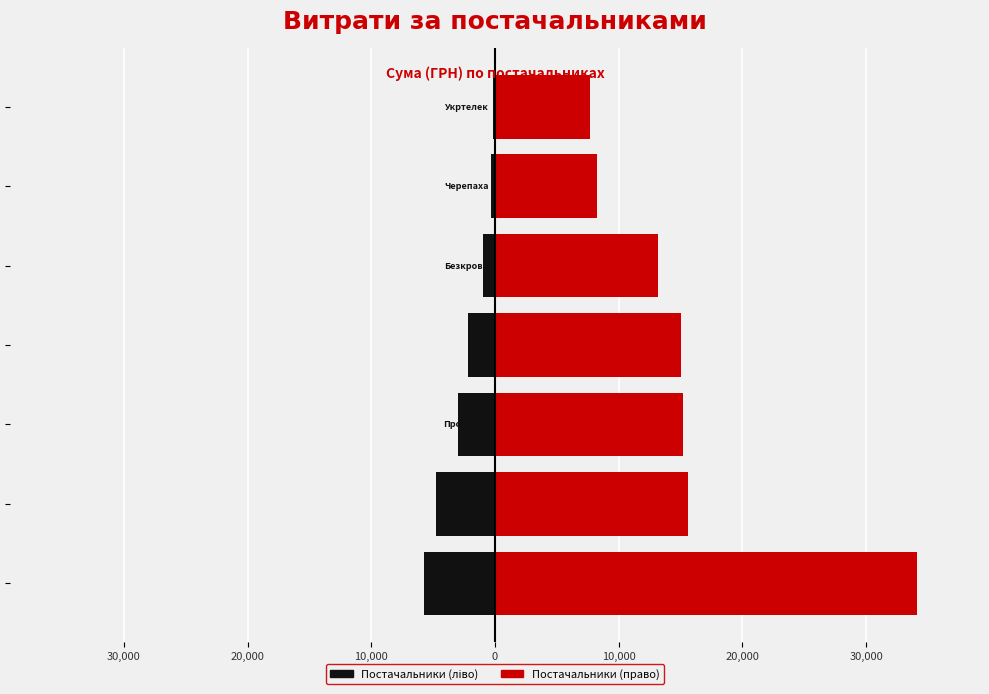

Reading left to right, extract all data points from this chart.

Постачальники (1): 40,000=-5724.0	30,000=-4781.2	20,000=-3000.0	10,000=-2159.6	0=-936.0	10,000=-304.5	20,000=-135.0
Постачальники (2): 40,000=34086.8	30,000=15617.0	20,000=15201.0	10,000=15053.0	0=13168.6	10,000=8216.0	20,000=7675.0